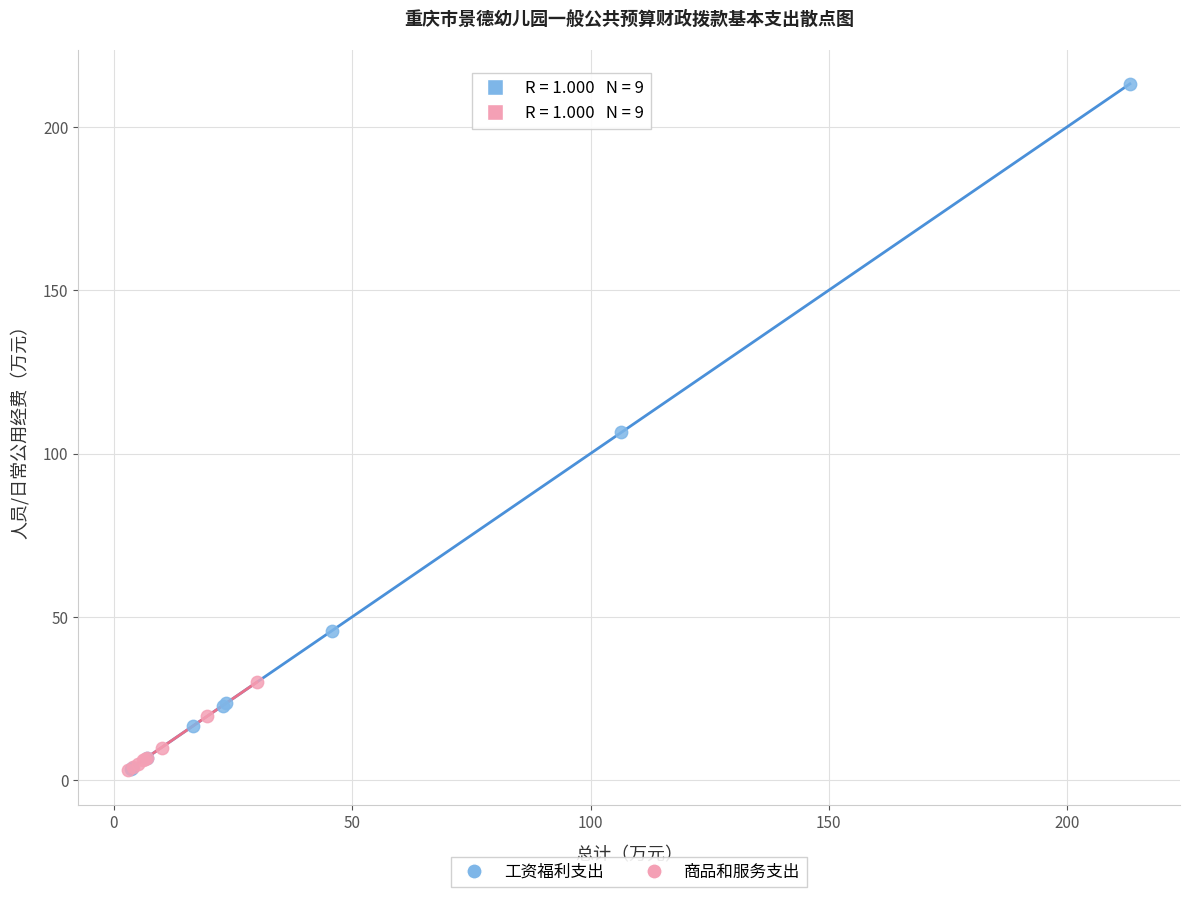

Which series contains the highest Y value?

工资福利支出